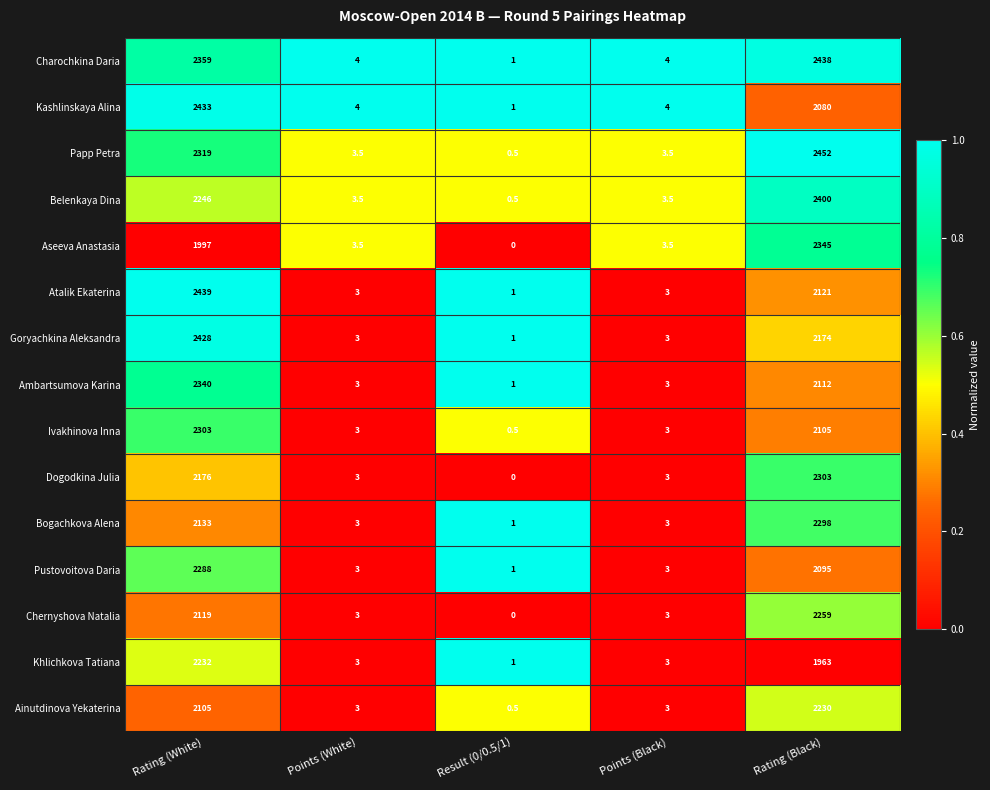

Is it true that Kashlinskaya Alina equals 1.0 at Result (0/0.5/1)?

True